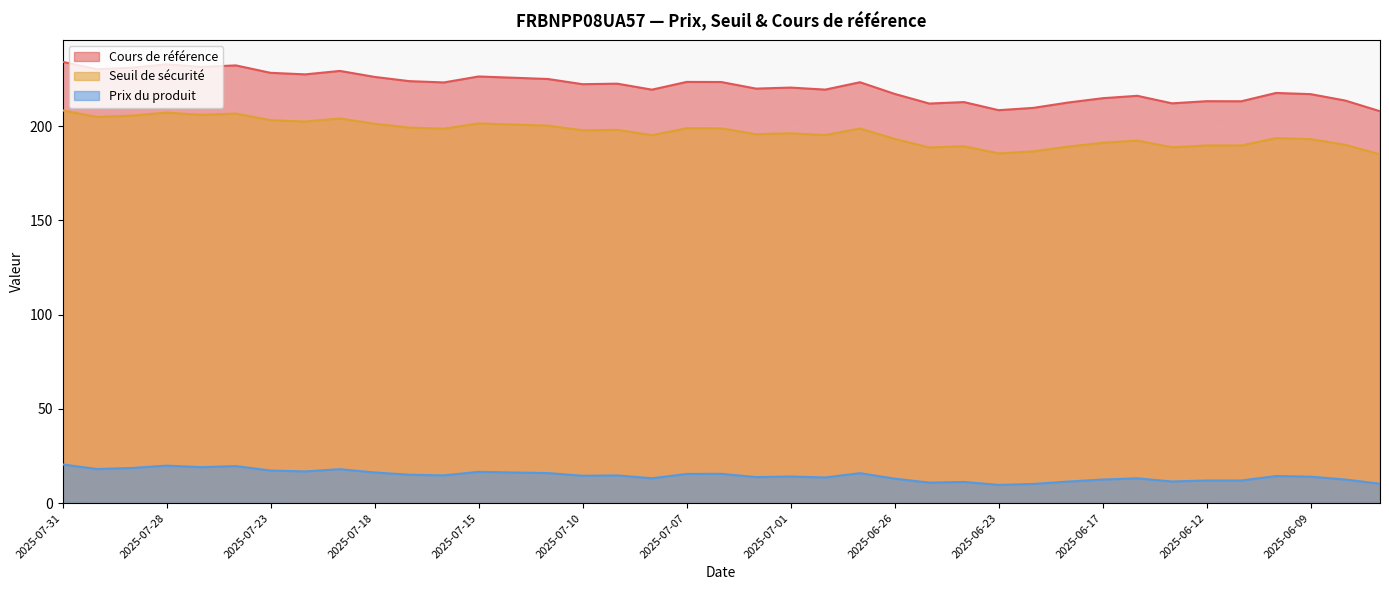

What is the spread (max minus min) of values at 2025-07-03?

207.9